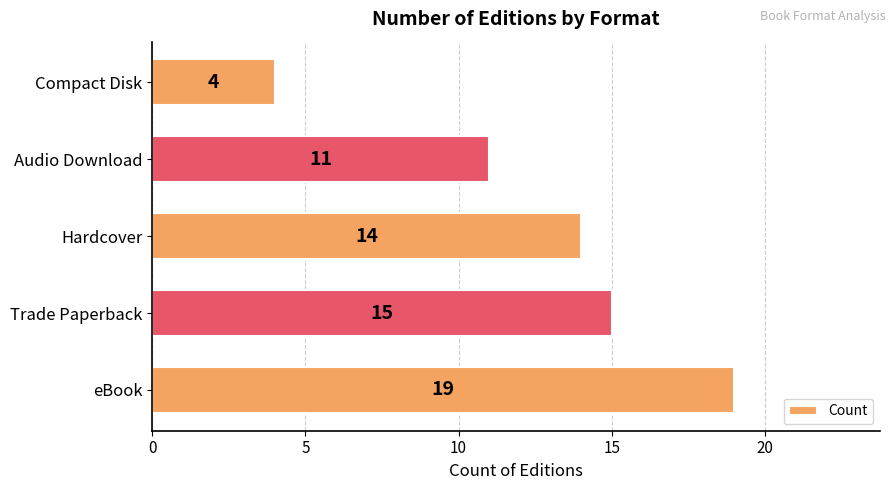

What is the change in value from Audio Download to Compact Disk?

-7